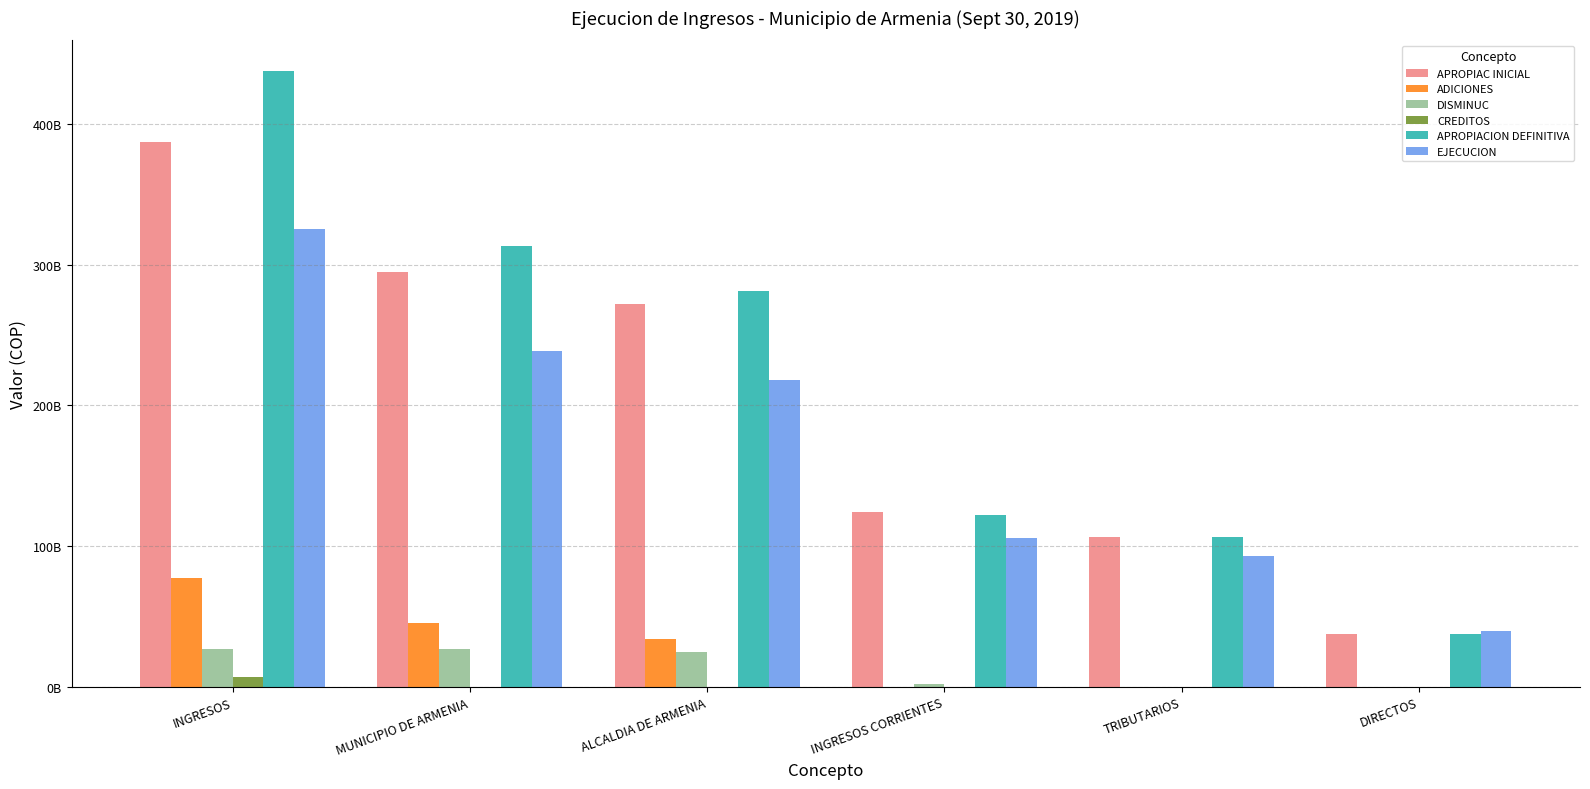

What are all the series names shown in the legend?

APROPIAC INICIAL, ADICIONES, DISMINUC, CREDITOS, APROPIACION DEFINITIVA, EJECUCION